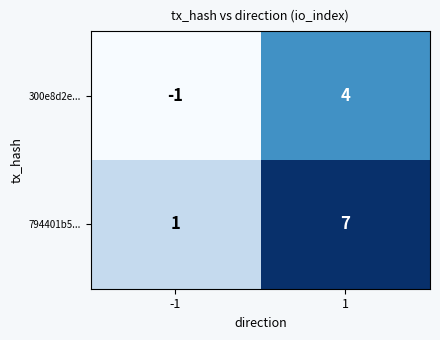

What is the difference between the highest and lowest values at -1?

2